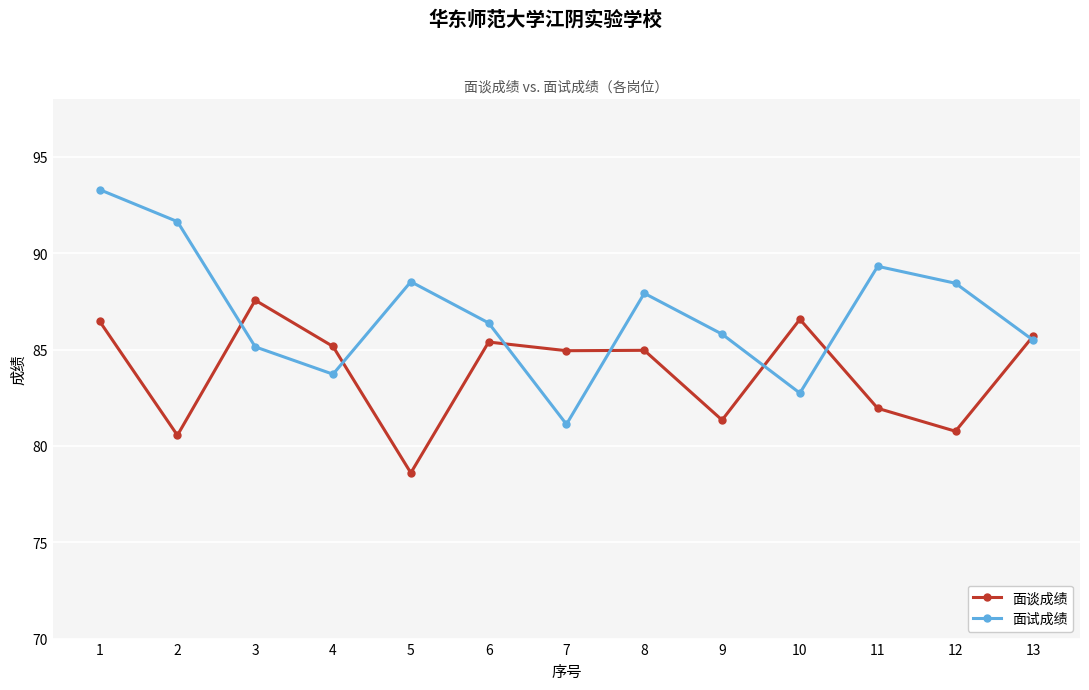

What is the lowest value of the 面试成绩 series?

81.1